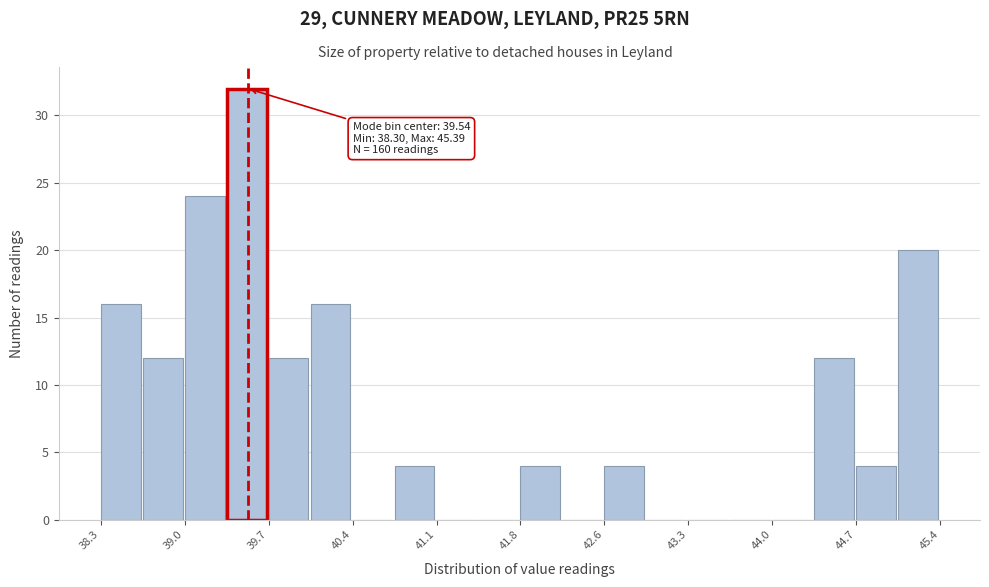

Around what value on the x-axis is the tallest bar? Give the approximate position of its centre, as read against the axis.

39.5